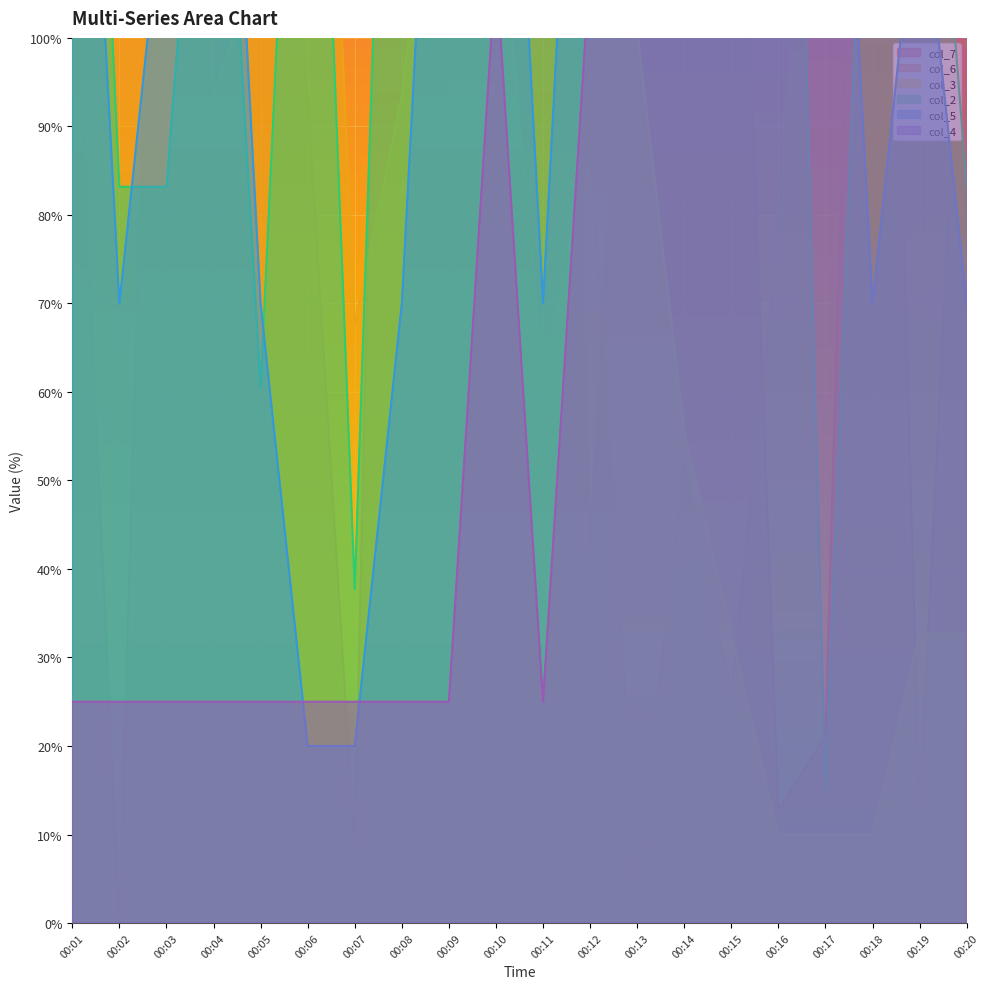

List the series in order of their peak value, lowest first.

col_7, col_6, col_3, col_2, col_5, col_4